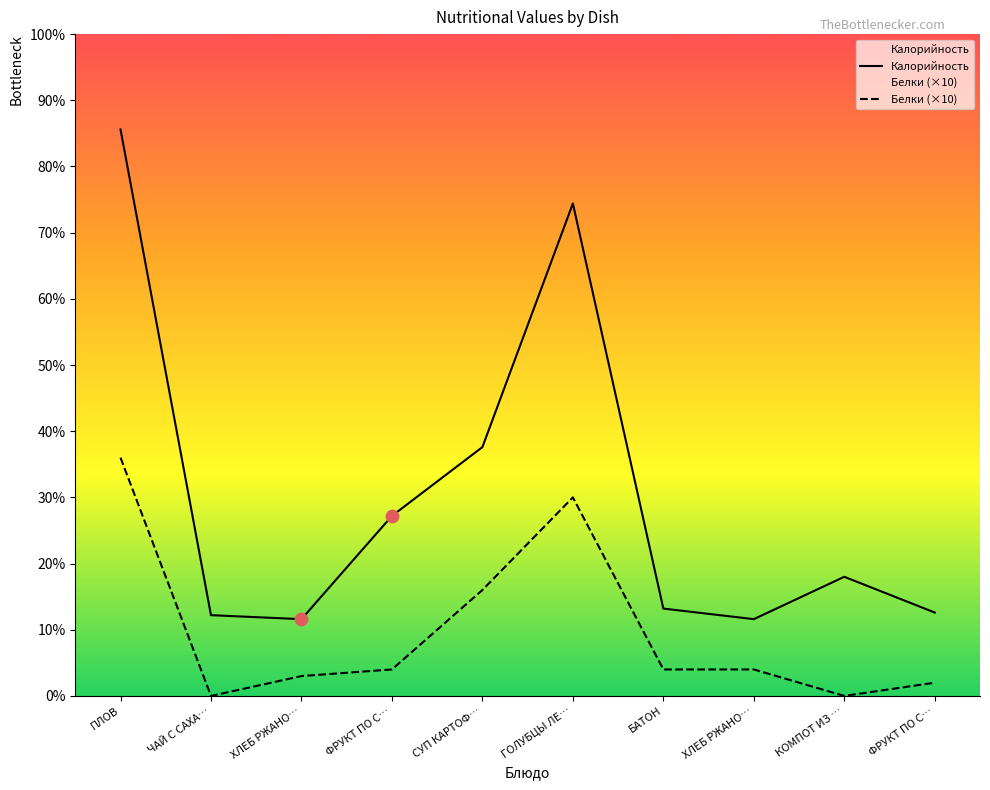

Which series has the largest total across all categories?

Калорийность